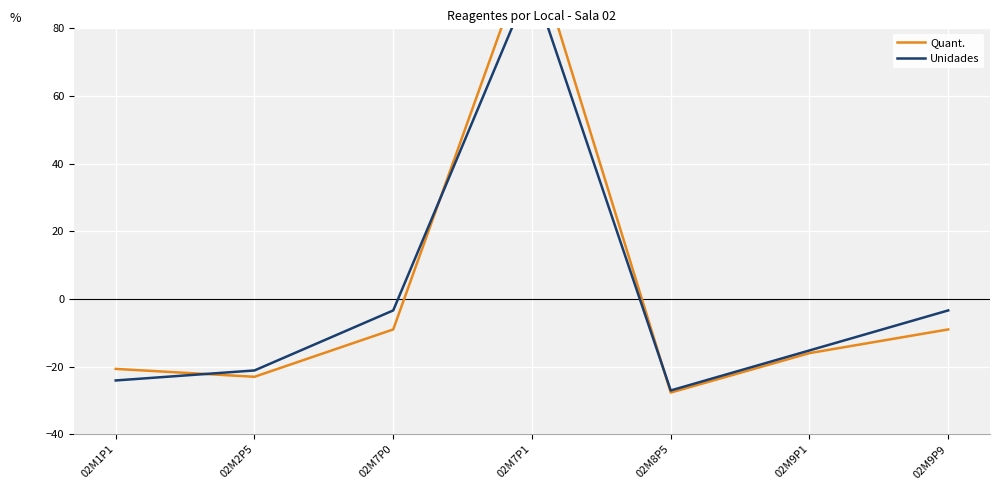

What is the difference between the Unidades values at 02M7P1 and 02M9P1?

109.4